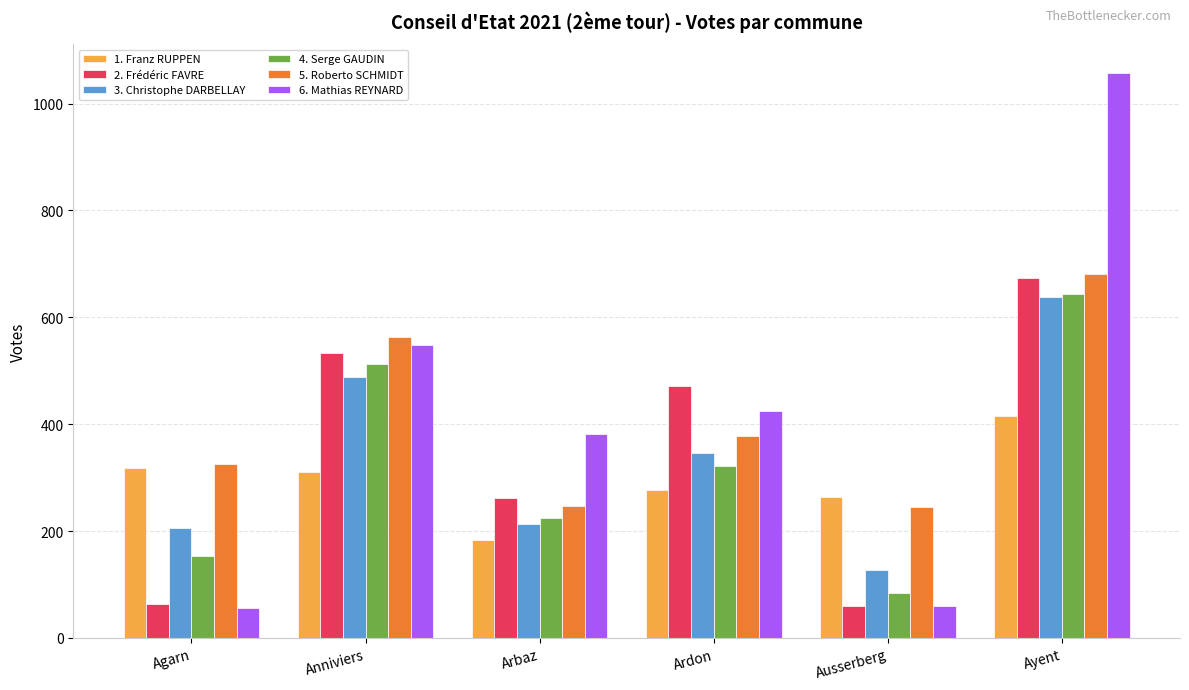

What position from the left is Ardon?

4